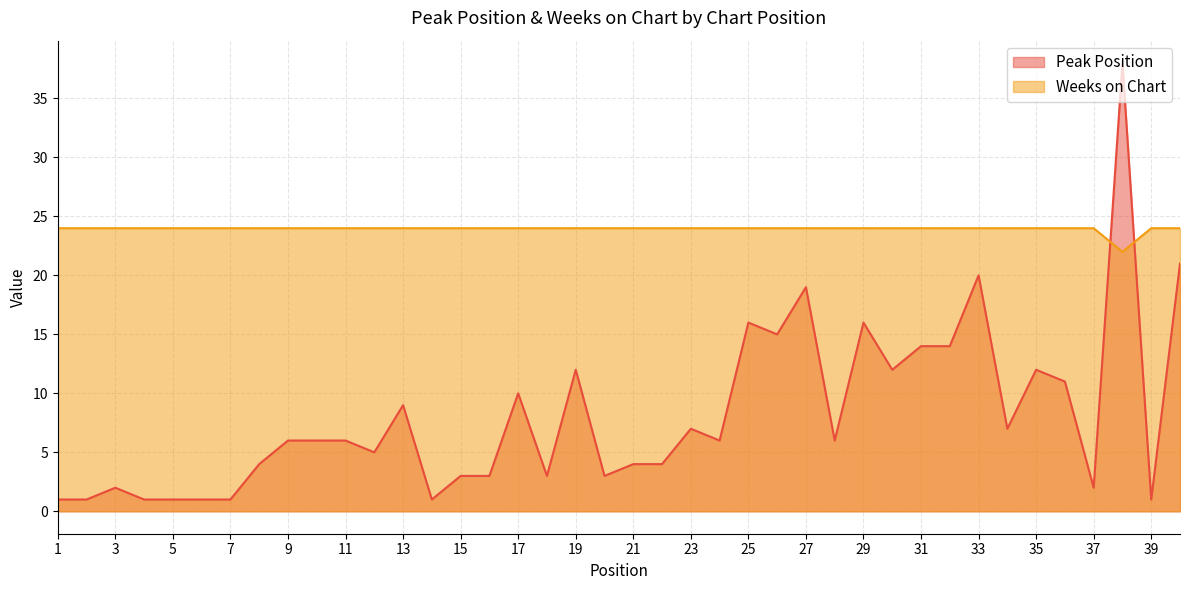

Which series changed the most between 7 and 11?

Peak Position